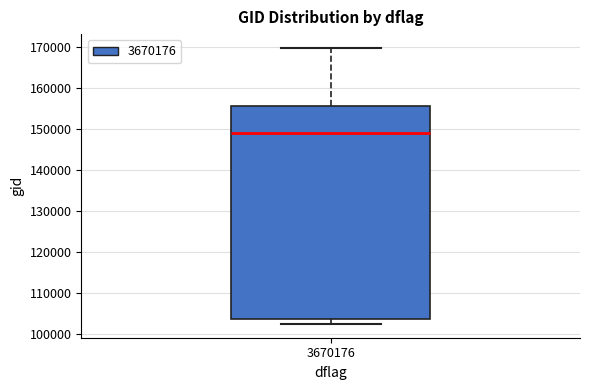

Transcribe this box plot: give where the median line is, the range the box spans, and where the two whiskers end, as read against the y-axis. The values are not printed on the chart, so give them approximately, as read against the axis.

median 149000, box 104000 to 156000, whiskers 102000 to 170000